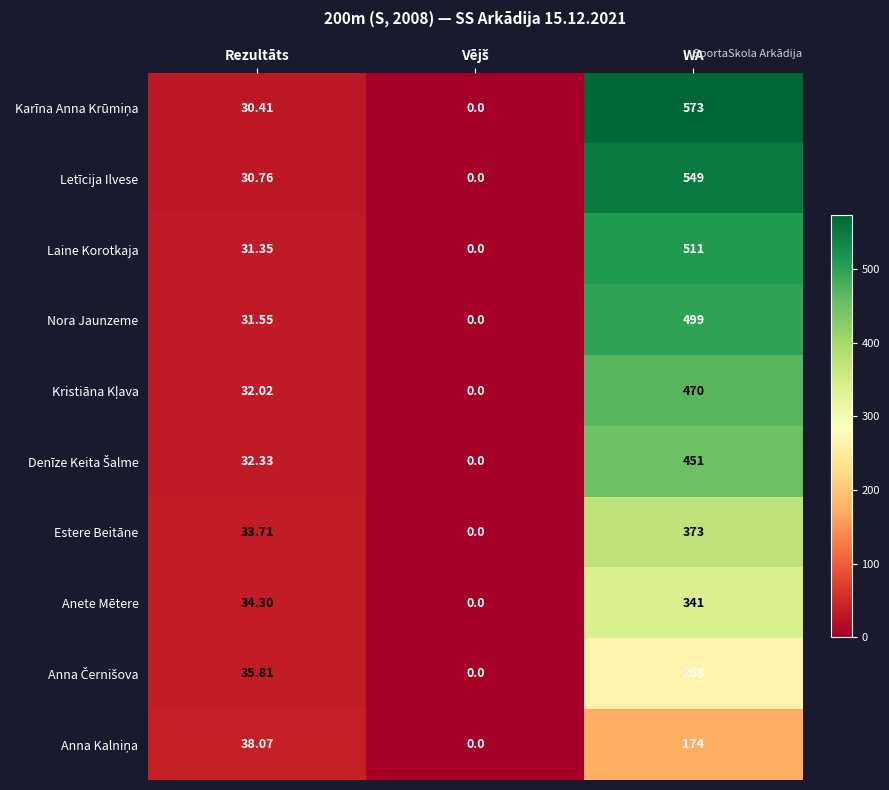

At which category is the sum across all series the highest?

WA